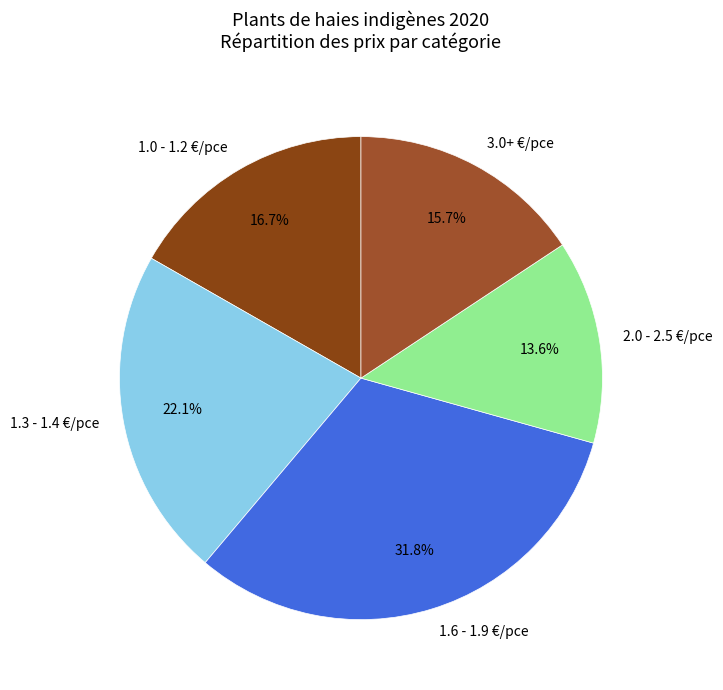

Is the sum of 2.0 - 2.5 €/pce and 1.0 - 1.2 €/pce greater than half?

No